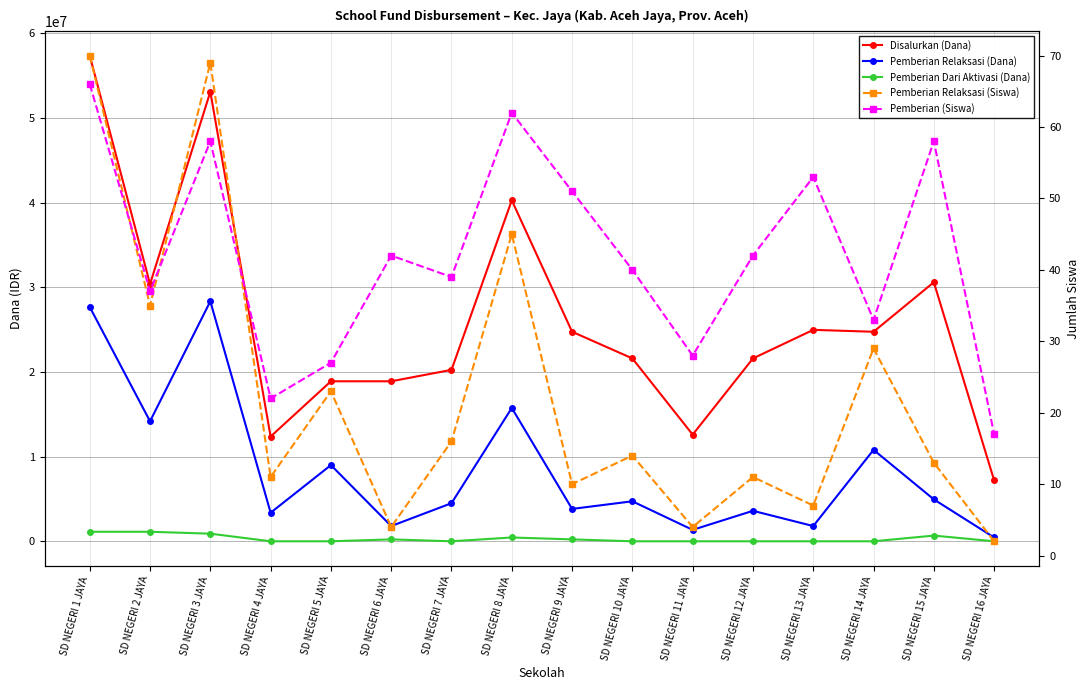

How many values in the Pemberian Relaksasi (Dana) series are below 4725000?

8